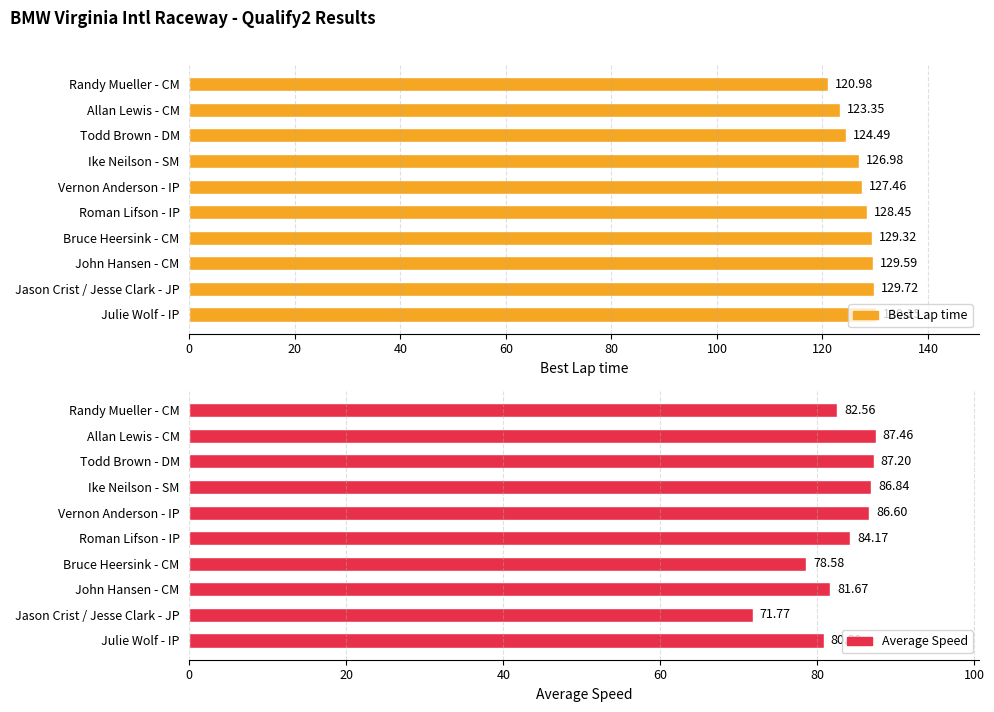

How many bars are there in each group?

2